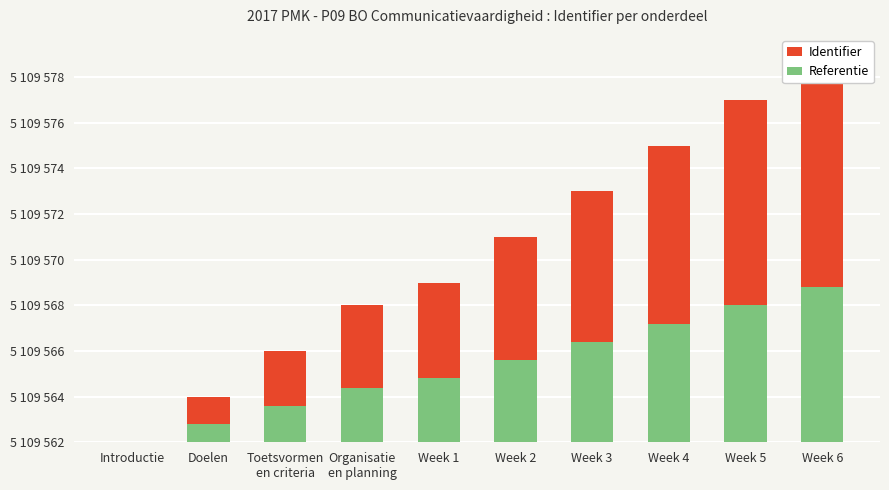

List the labels in order of Identifier value, largest first.

Week 6, Week 5, Week 4, Week 3, Week 2, Week 1, Organisatie
en planning, Toetsvormen
en criteria, Doelen, Introductie